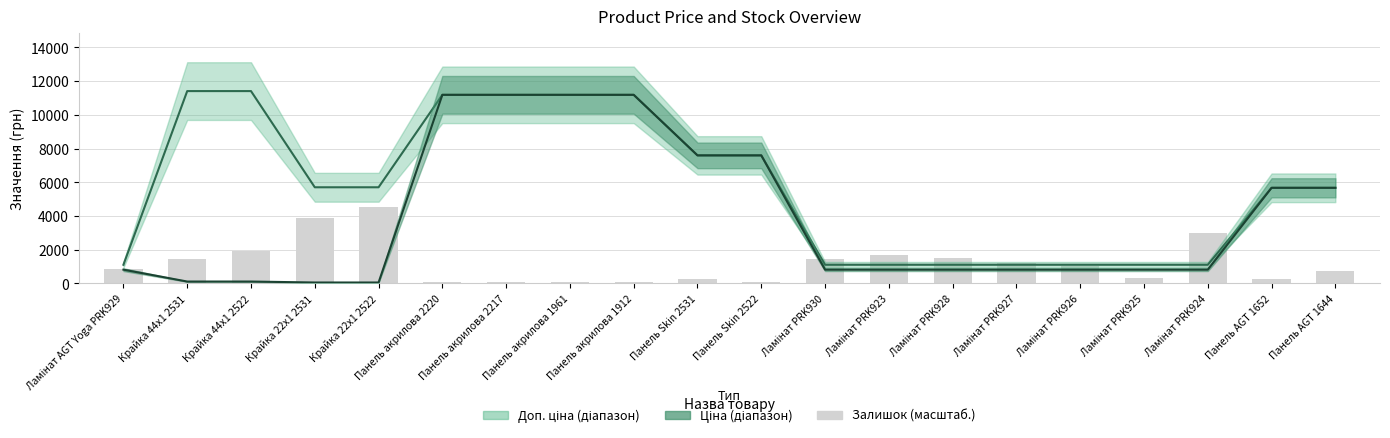

What is the sum of all Доп. ціна values?

114396.6